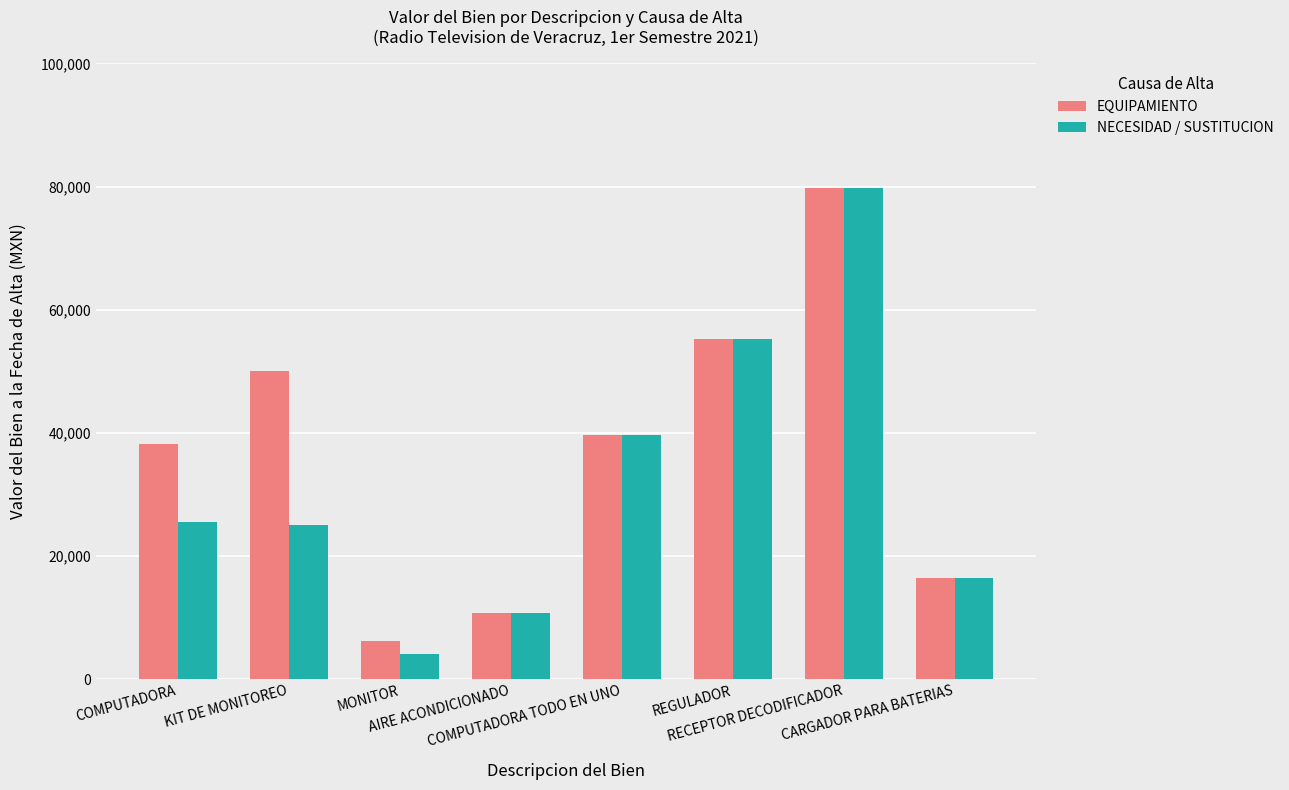

What is the total value across all series at AIRE ACONDICIONADO?

21551.7